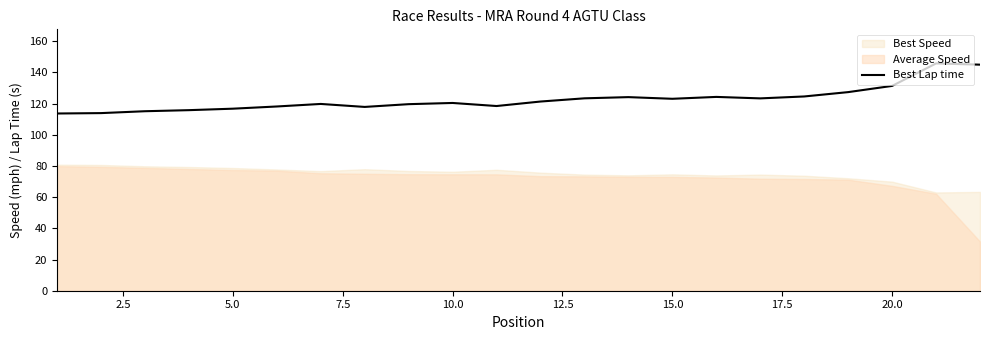

How many interior local peaks (higher than both neighbors) does the data have?

5